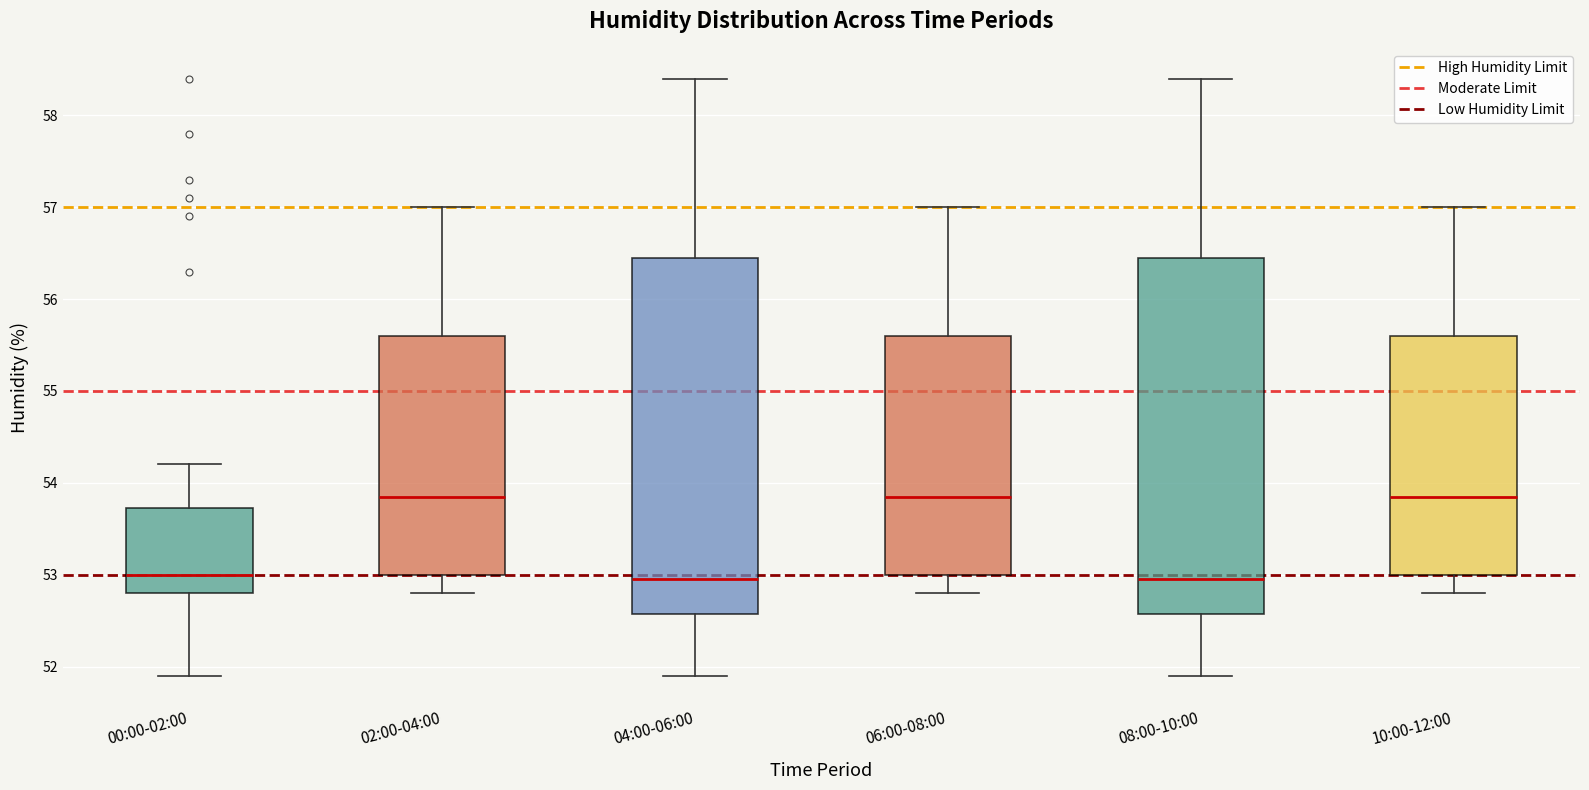

Where does the lower whisker of the box for 08:00-10:00 end on the y-axis? The values are not printed on the chart, so give them approximately, as read against the axis.

51.9